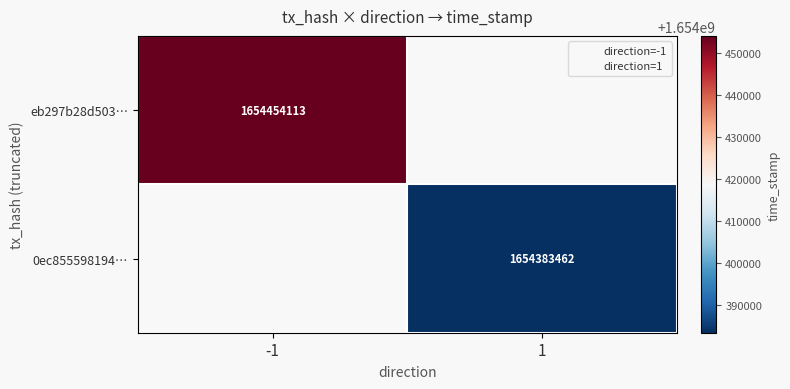

At -1, list the series in order from largest to smallest.

eb297b28d503…, 0ec855598194…